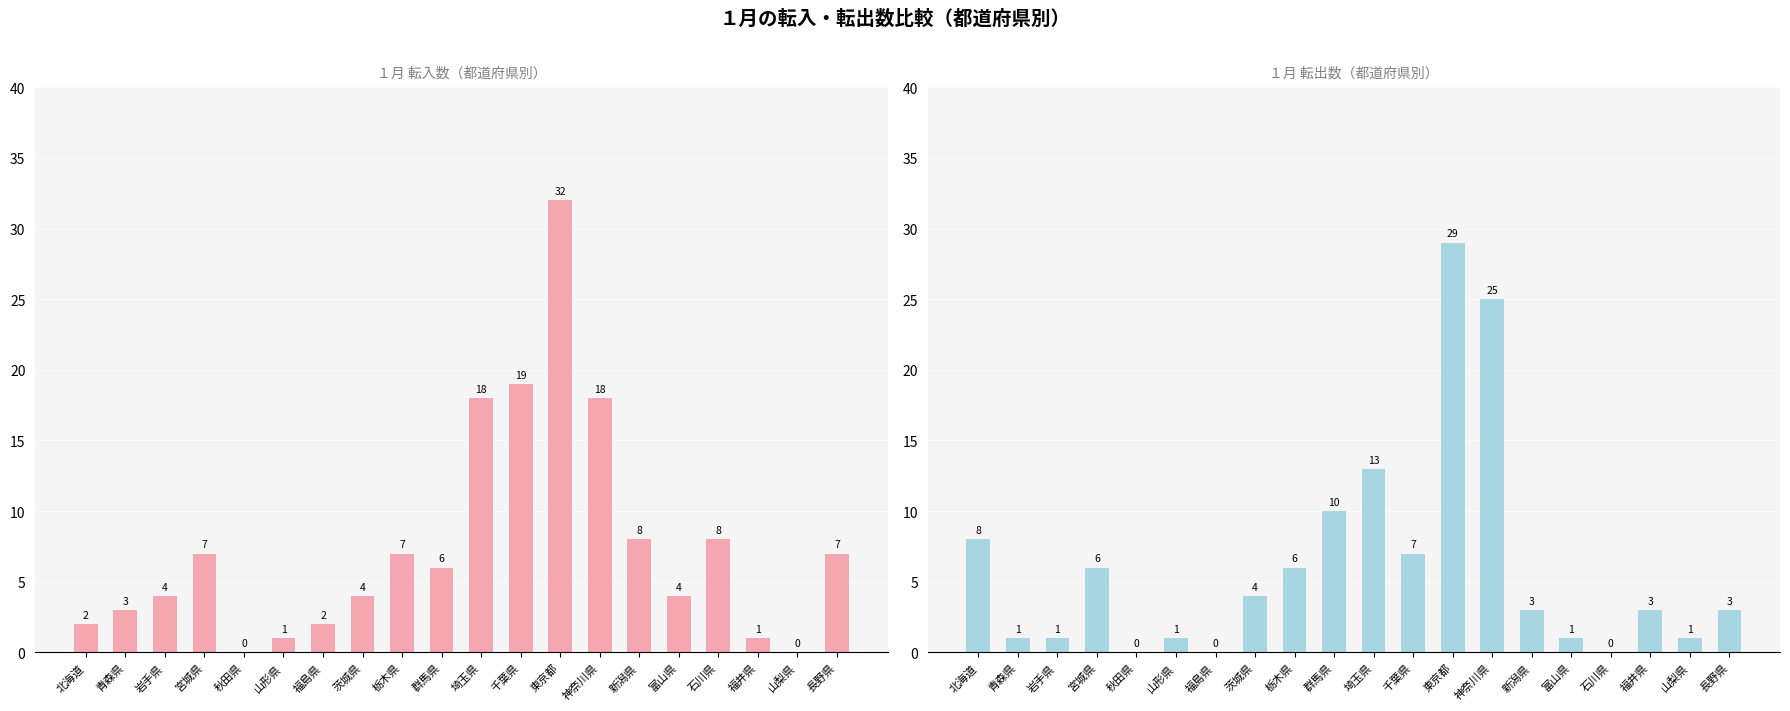

Reading left to right, list all the values displayed in this chart.

転入: 北海道=2	青森県=3	岩手県=4	宮城県=7	秋田県=0	山形県=1	福島県=2	茨城県=4	栃木県=7	群馬県=6	埼玉県=18	千葉県=19	東京都=32	神奈川県=18	新潟県=8	富山県=4	石川県=8	福井県=1	山梨県=0	長野県=7
転出: 北海道=8	青森県=1	岩手県=1	宮城県=6	秋田県=0	山形県=1	福島県=0	茨城県=4	栃木県=6	群馬県=10	埼玉県=13	千葉県=7	東京都=29	神奈川県=25	新潟県=3	富山県=1	石川県=0	福井県=3	山梨県=1	長野県=3